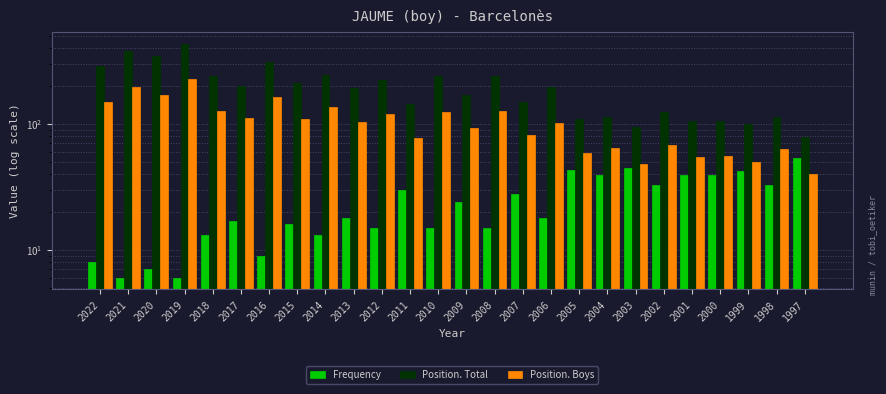

Which series has the largest range (max minus min)?

Position. Total